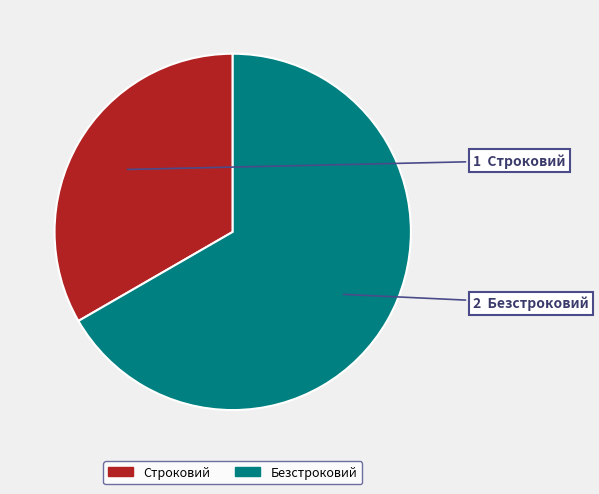

Is there a majority slice in this chart?

Yes